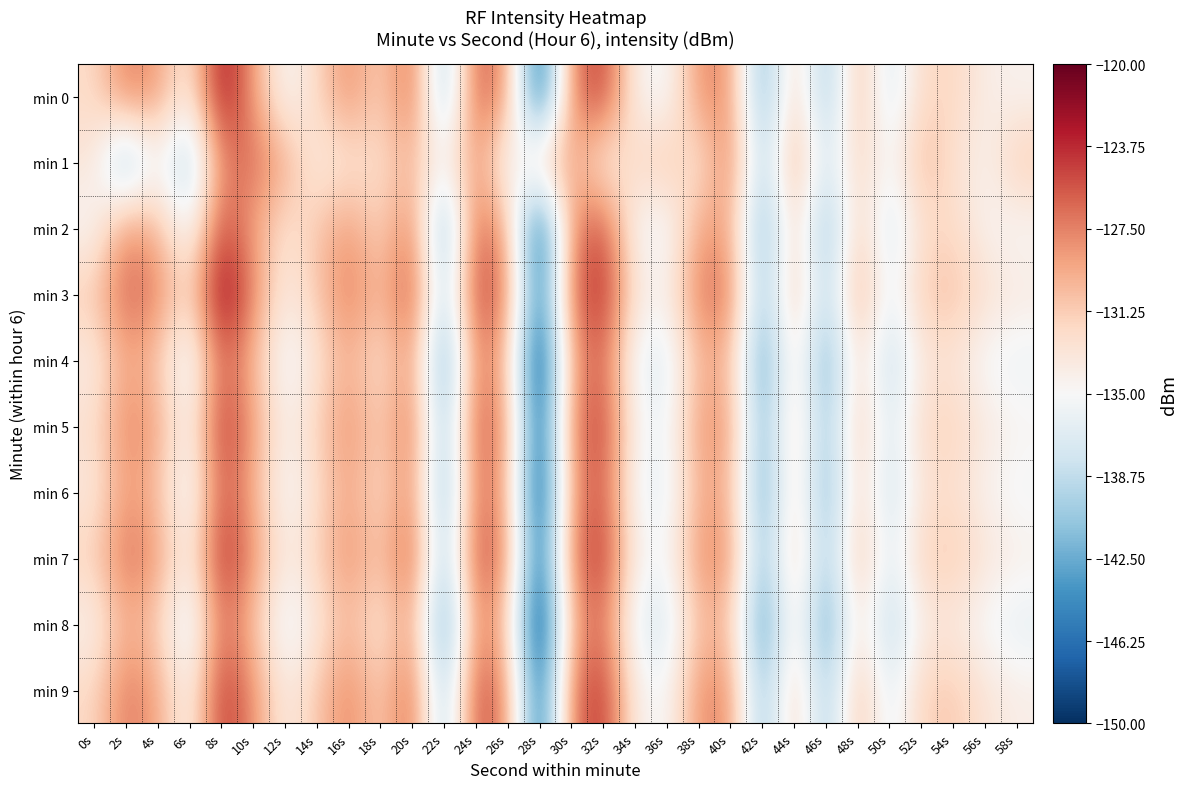

List the series in order of their peak value, highest first.

min 3, min 0, min 7, min 5, min 9, min 2, min 6, min 4, min 1, min 8